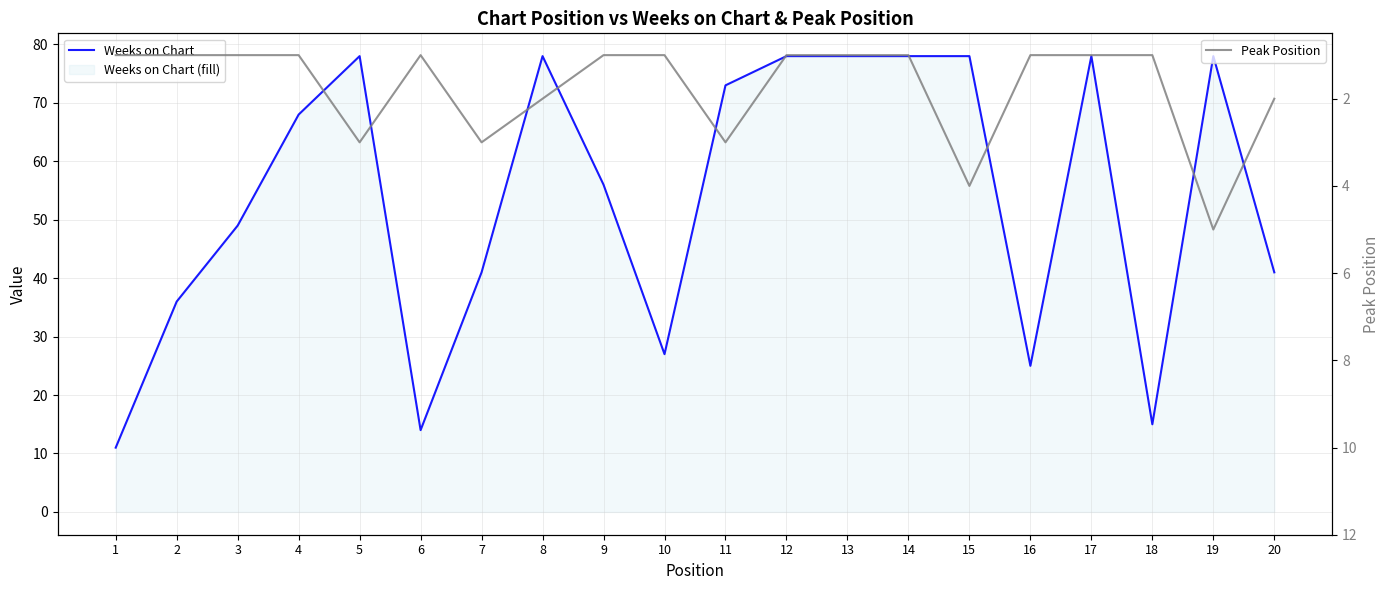

Which has a higher value, 14 or 3?

14